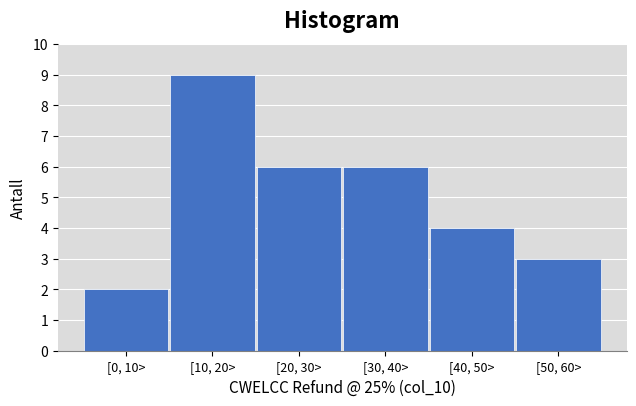

Reading left to right, list all the values displayed in this chart.

2	9	6	6	4	3